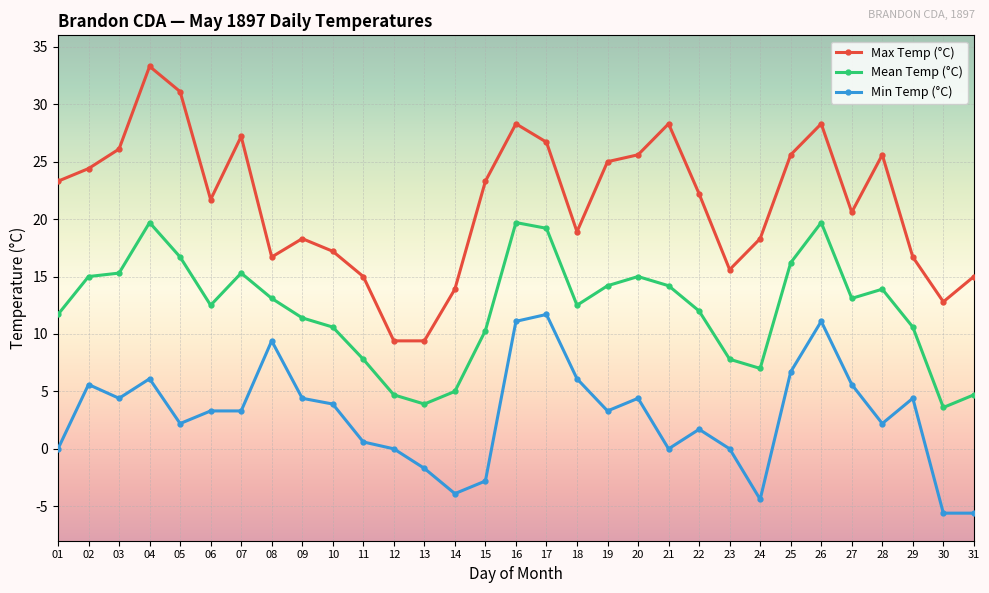

True or false: Max Temp (°C) has more than 2 points higher than both neighbors.

True